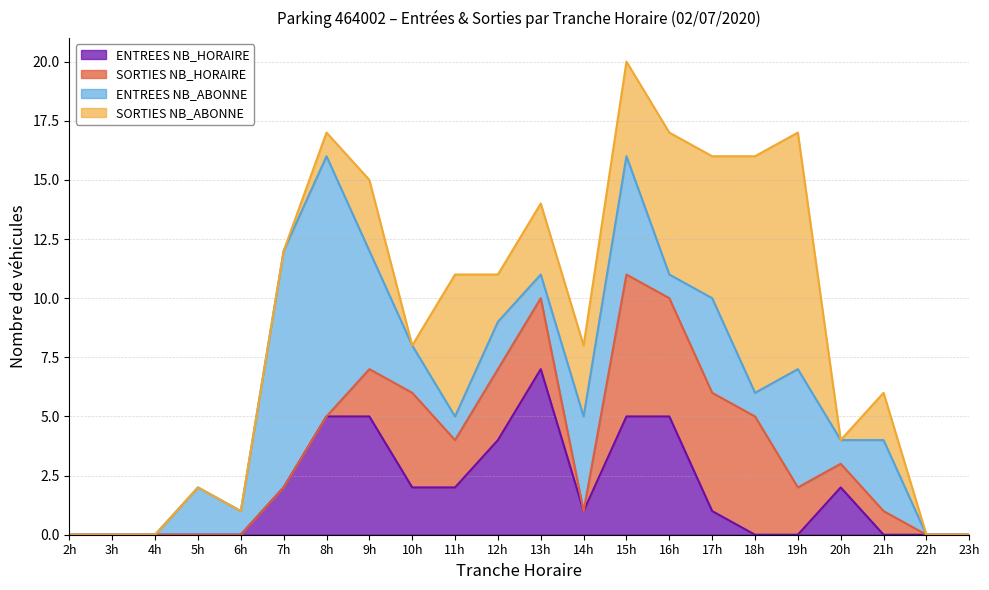

At which category is the sum across all series the highest?

15h